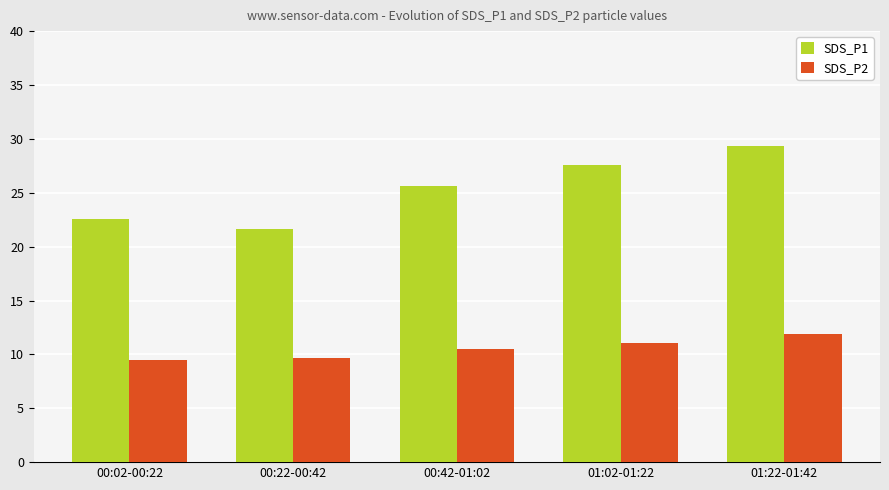

Rank the series by their average value, from lowest to highest.

SDS_P2, SDS_P1